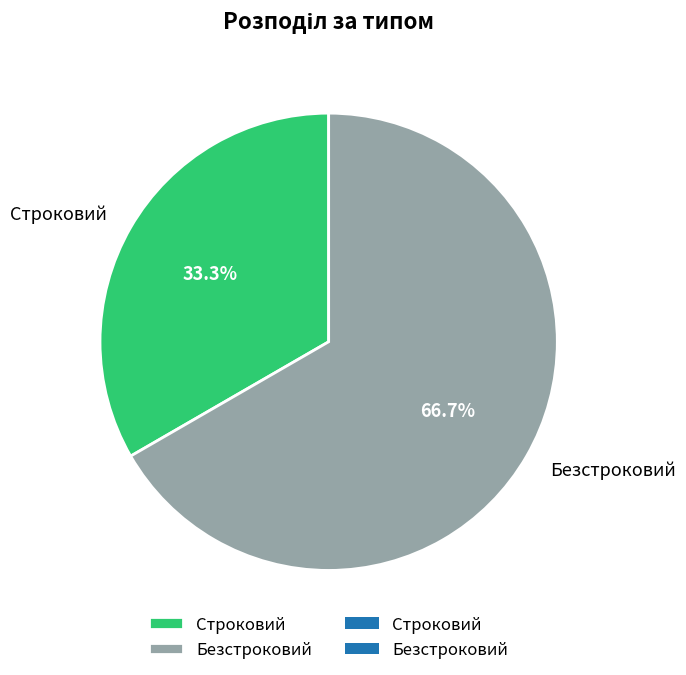

Rank the categories by value from lowest to highest.

Строковий, Безстроковий